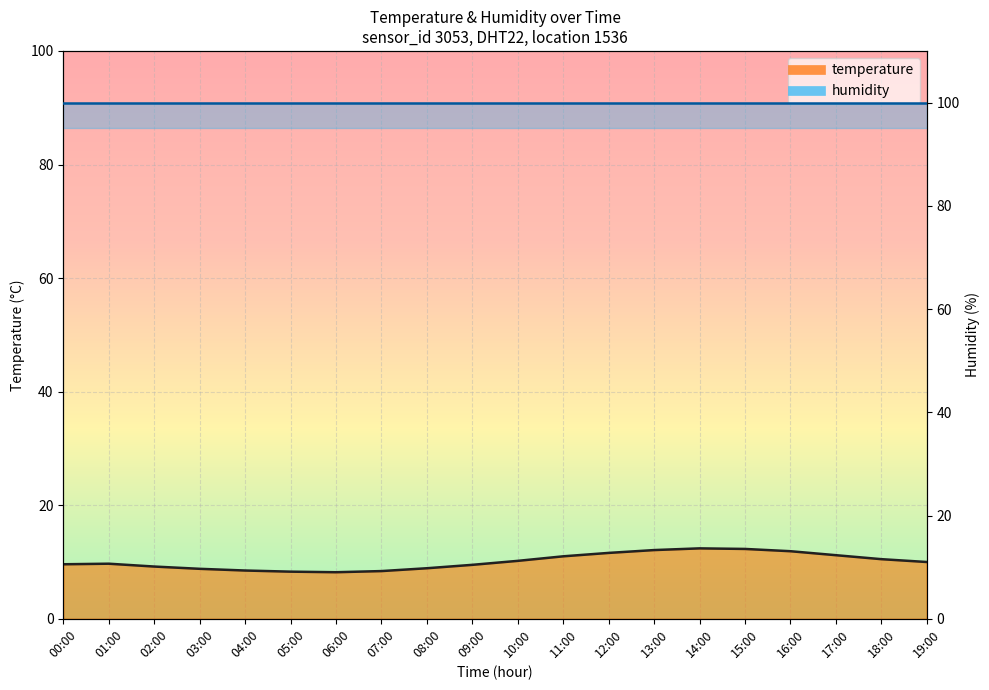

Count the number of values greater than 10.

9